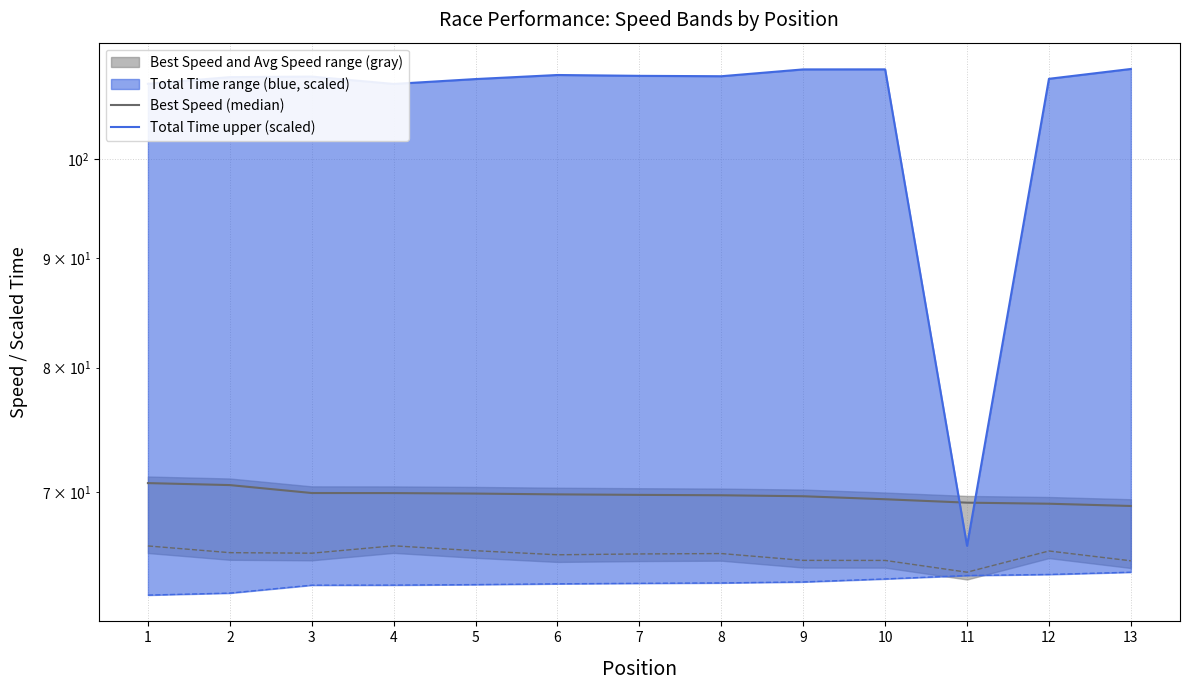

Where do Total Time upper (scaled) and Best Speed (median) first cross each other?

10 and 11